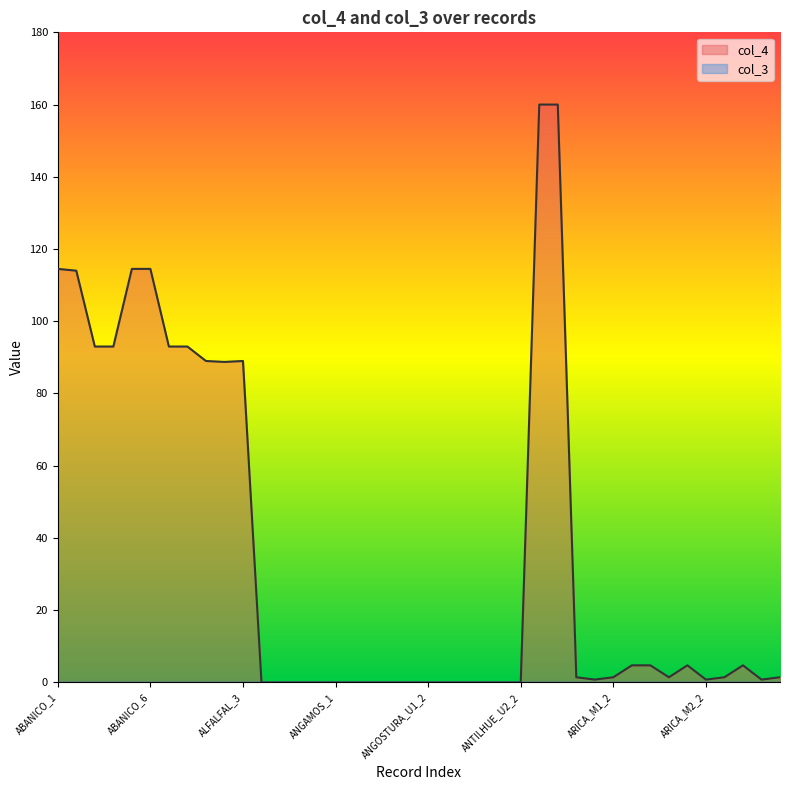

Which has a higher value, ANTILHUE_U2_2 or ARICA_M1_3?

ARICA_M1_3